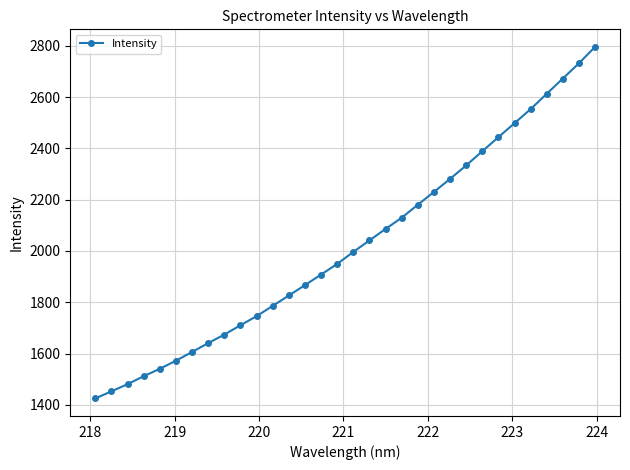

What is the difference between the second highest and minimum values?

1306.2